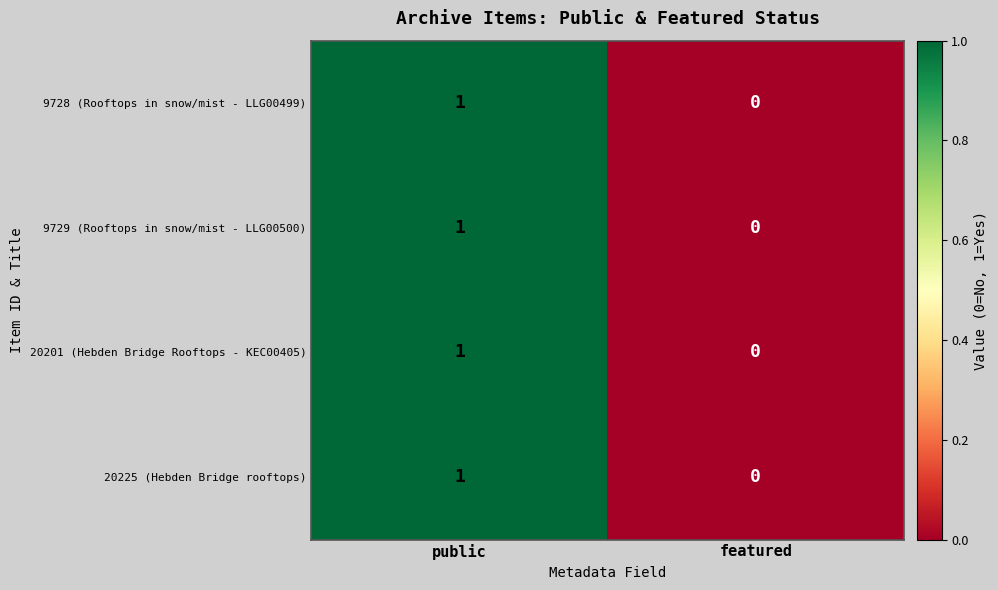

What is the greatest value displayed?

1